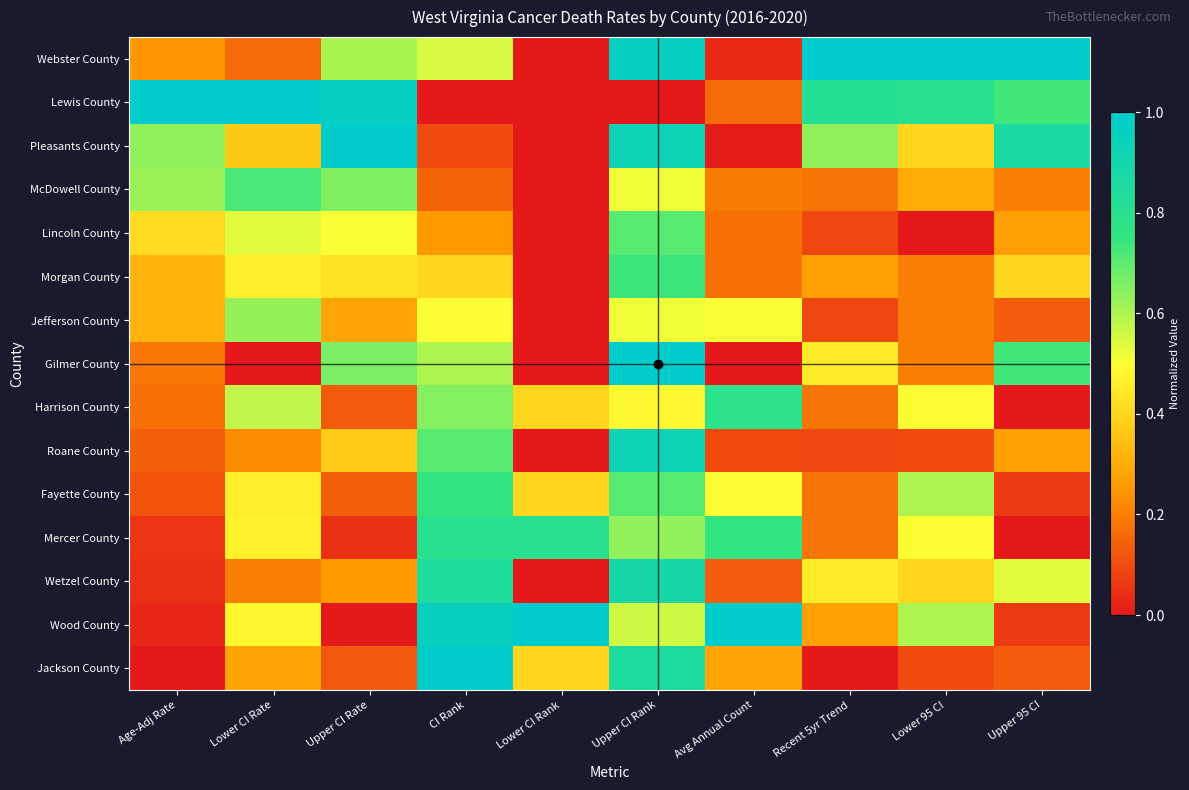

Reading right to left, list all the values displayed in this chart.

Webster County: Upper 95 CI=1.0	Lower 95 CI=1.0	Recent 5yr Trend=1.0	Avg Annual Count=0.0	Upper CI Rank=1.0	Lower CI Rank=0.0	CI Rank=0.6	Upper CI Rate=0.6	Lower CI Rate=0.2	Age-Adj Rate=0.2
Lewis County: Upper 95 CI=0.7	Lower 95 CI=0.8	Recent 5yr Trend=0.8	Avg Annual Count=0.2	Upper CI Rank=0.0	Lower CI Rank=0.0	CI Rank=0.0	Upper CI Rate=1.0	Lower CI Rate=1.0	Age-Adj Rate=1.0
Pleasants County: Upper 95 CI=0.9	Lower 95 CI=0.4	Recent 5yr Trend=0.6	Avg Annual Count=0.0	Upper CI Rank=0.9	Lower CI Rank=0.0	CI Rank=0.1	Upper CI Rate=1.0	Lower CI Rate=0.4	Age-Adj Rate=0.6
McDowell County: Upper 95 CI=0.2	Lower 95 CI=0.3	Recent 5yr Trend=0.2	Avg Annual Count=0.2	Upper CI Rank=0.5	Lower CI Rank=0.0	CI Rank=0.1	Upper CI Rate=0.7	Lower CI Rate=0.7	Age-Adj Rate=0.6
Lincoln County: Upper 95 CI=0.3	Lower 95 CI=0.0	Recent 5yr Trend=0.1	Avg Annual Count=0.2	Upper CI Rank=0.7	Lower CI Rank=0.0	CI Rank=0.2	Upper CI Rate=0.5	Lower CI Rate=0.5	Age-Adj Rate=0.4
Morgan County: Upper 95 CI=0.4	Lower 95 CI=0.2	Recent 5yr Trend=0.3	Avg Annual Count=0.2	Upper CI Rank=0.7	Lower CI Rank=0.0	CI Rank=0.4	Upper CI Rate=0.4	Lower CI Rate=0.5	Age-Adj Rate=0.3
Jefferson County: Upper 95 CI=0.1	Lower 95 CI=0.2	Recent 5yr Trend=0.1	Avg Annual Count=0.5	Upper CI Rank=0.5	Lower CI Rank=0.0	CI Rank=0.5	Upper CI Rate=0.3	Lower CI Rate=0.6	Age-Adj Rate=0.3
Gilmer County: Upper 95 CI=0.7	Lower 95 CI=0.2	Recent 5yr Trend=0.5	Avg Annual Count=0.0	Upper CI Rank=1.0	Lower CI Rank=0.0	CI Rank=0.6	Upper CI Rate=0.7	Lower CI Rate=0.0	Age-Adj Rate=0.2
Harrison County: Upper 95 CI=0.0	Lower 95 CI=0.5	Recent 5yr Trend=0.2	Avg Annual Count=0.8	Upper CI Rank=0.5	Lower CI Rank=0.4	CI Rank=0.7	Upper CI Rate=0.1	Lower CI Rate=0.6	Age-Adj Rate=0.2
Roane County: Upper 95 CI=0.3	Lower 95 CI=0.1	Recent 5yr Trend=0.1	Avg Annual Count=0.1	Upper CI Rank=0.9	Lower CI Rank=0.0	CI Rank=0.7	Upper CI Rate=0.4	Lower CI Rate=0.2	Age-Adj Rate=0.1
Fayette County: Upper 95 CI=0.1	Lower 95 CI=0.6	Recent 5yr Trend=0.2	Avg Annual Count=0.5	Upper CI Rank=0.7	Lower CI Rank=0.4	CI Rank=0.8	Upper CI Rate=0.1	Lower CI Rate=0.5	Age-Adj Rate=0.1
Mercer County: Upper 95 CI=0.0	Lower 95 CI=0.5	Recent 5yr Trend=0.2	Avg Annual Count=0.8	Upper CI Rank=0.6	Lower CI Rank=0.8	CI Rank=0.8	Upper CI Rate=0.0	Lower CI Rate=0.5	Age-Adj Rate=0.1
Wetzel County: Upper 95 CI=0.5	Lower 95 CI=0.4	Recent 5yr Trend=0.5	Avg Annual Count=0.1	Upper CI Rank=0.9	Lower CI Rank=0.0	CI Rank=0.8	Upper CI Rate=0.3	Lower CI Rate=0.2	Age-Adj Rate=0.0
Wood County: Upper 95 CI=0.1	Lower 95 CI=0.6	Recent 5yr Trend=0.3	Avg Annual Count=1.0	Upper CI Rank=0.6	Lower CI Rank=1.0	CI Rank=0.9	Upper CI Rate=0.0	Lower CI Rate=0.5	Age-Adj Rate=0.0
Jackson County: Upper 95 CI=0.1	Lower 95 CI=0.1	Recent 5yr Trend=0.0	Avg Annual Count=0.3	Upper CI Rank=0.9	Lower CI Rank=0.4	CI Rank=1.0	Upper CI Rate=0.1	Lower CI Rate=0.3	Age-Adj Rate=0.0